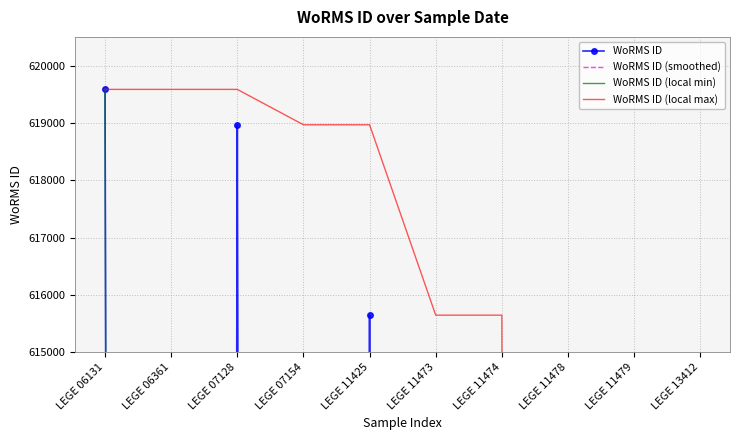

Reading left to right, extract all data points from this chart.

WoRMS ID: 619584.0	146994.0	618967.0	146994.0	615645.0	146994.0	146994.0	146994.0	146994.0	146994.0
WoRMS ID (smoothed): 255526.0	461848.3	304318.3	460535.3	303211.0	303211.0	146994.0	146994.0	146994.0	97996.0
WoRMS ID (local min): 619584.0	146994.0	146994.0	146994.0	146994.0	146994.0	146994.0	146994.0	146994.0	146994.0
WoRMS ID (local max): 619584.0	619584.0	619584.0	618967.0	618967.0	615645.0	615645.0	146994.0	146994.0	146994.0